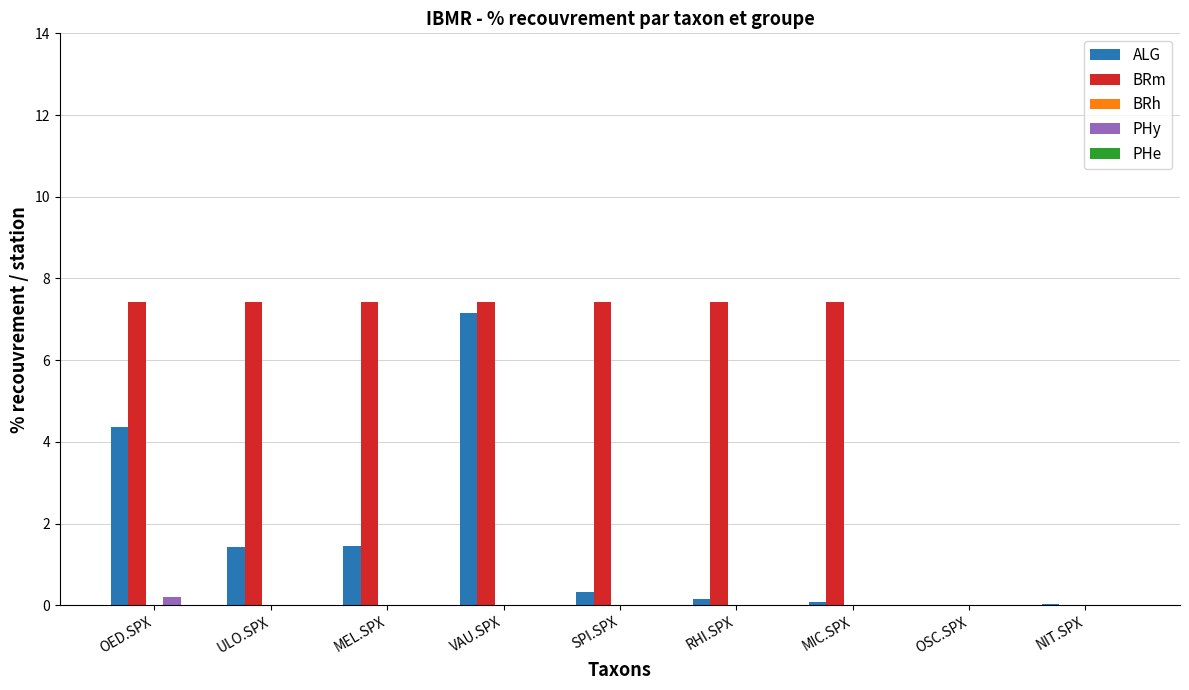

What is the sum of the BRm values at OSC.SPX and VAU.SPX?

7.4